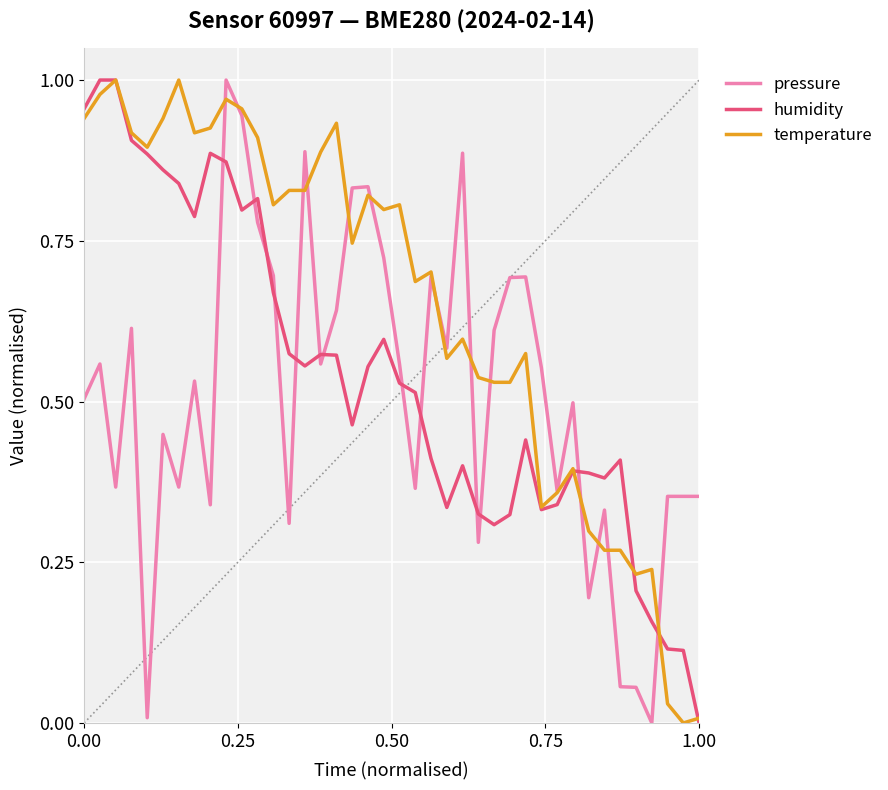

What is the maximum value for pressure?

1.0